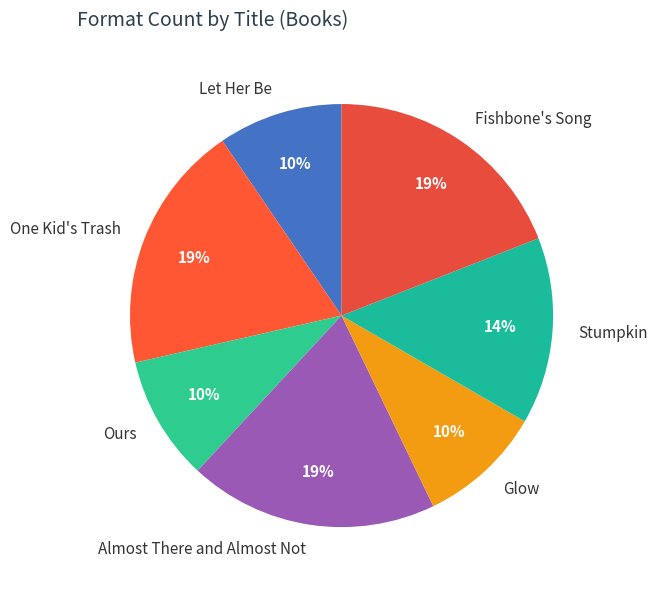

To the nearest percent, what is the average slice percentage?

14%